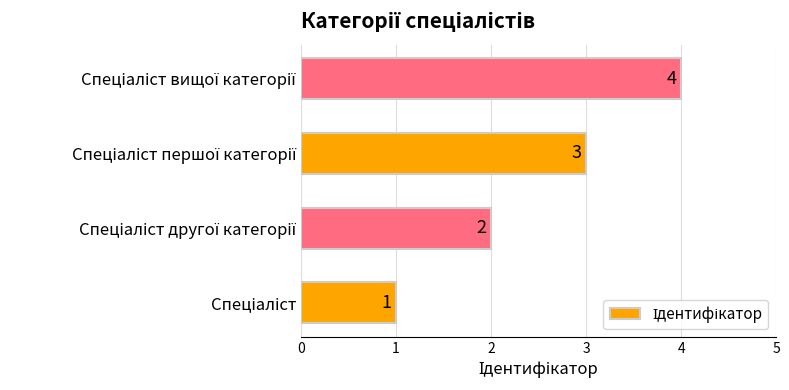

What is the greatest value displayed?

4